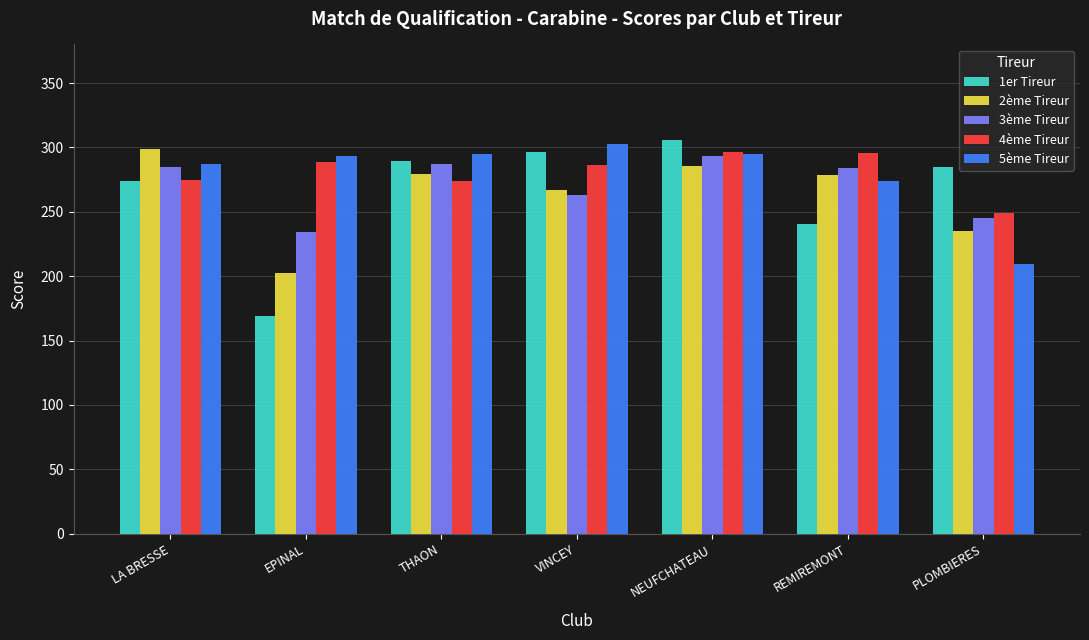

Which category has the highest value in the 2ème Tireur series?

LA BRESSE